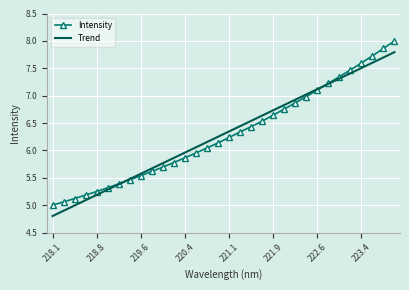

What is the smallest value displayed?

4.8